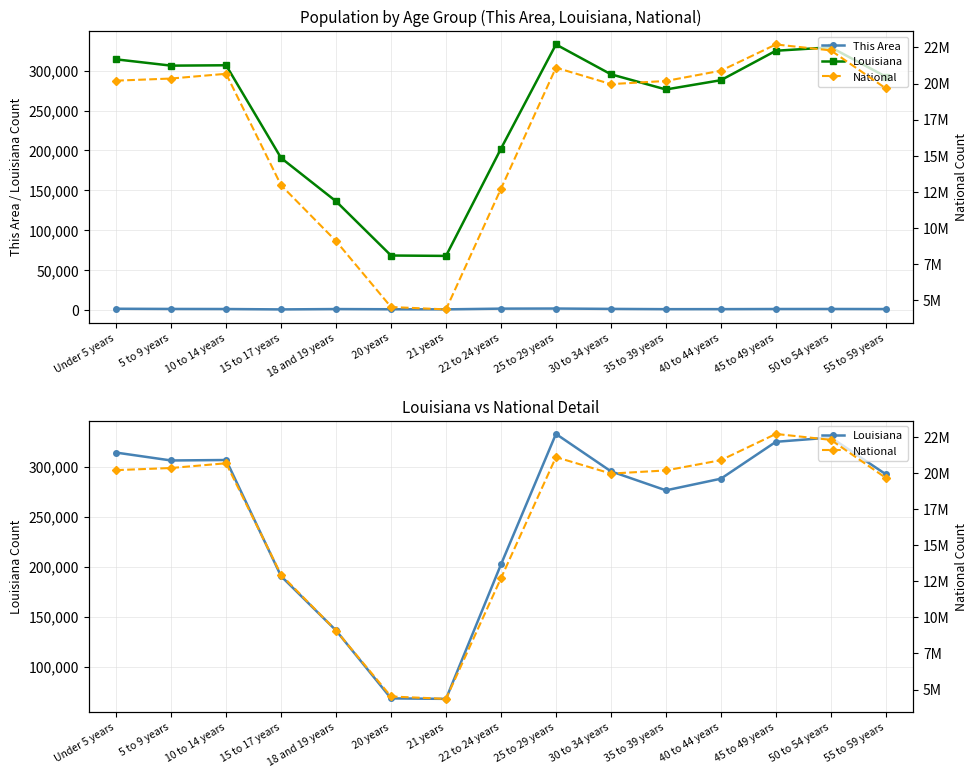

Is the value of This Area at 35 to 39 years greater than the value of Louisiana at 5 to 9 years?

No